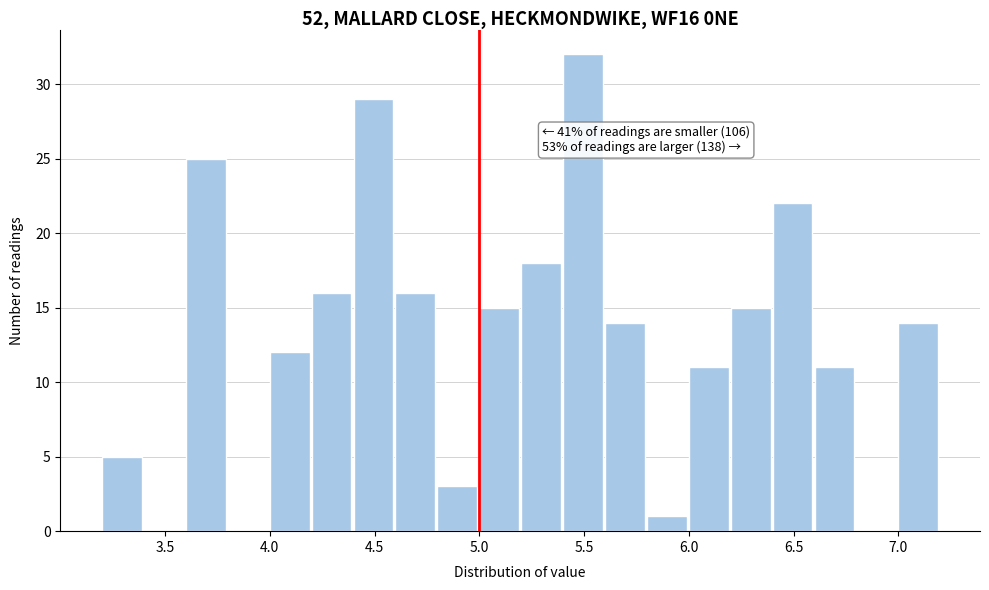

Which range on the x-axis has the tallest bar?

5.4 to 5.6